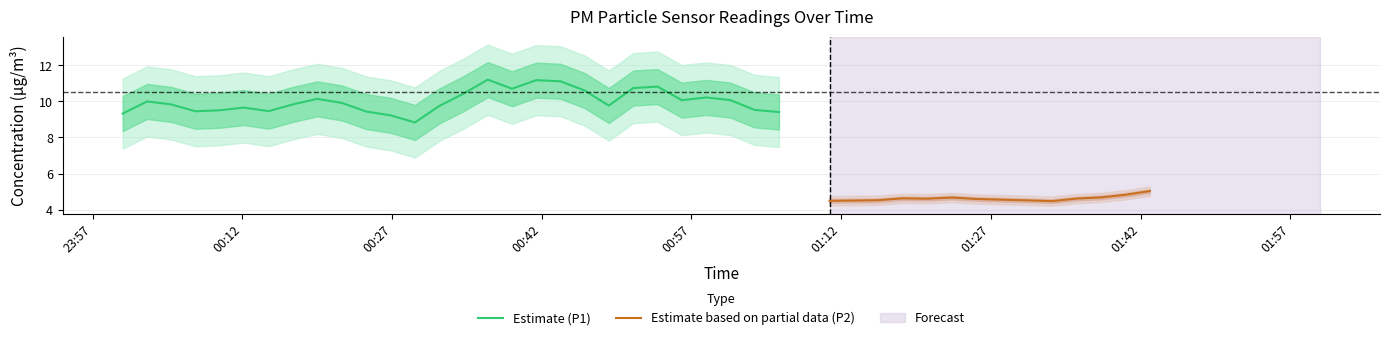

Does the chart have visible grid lines?

Yes